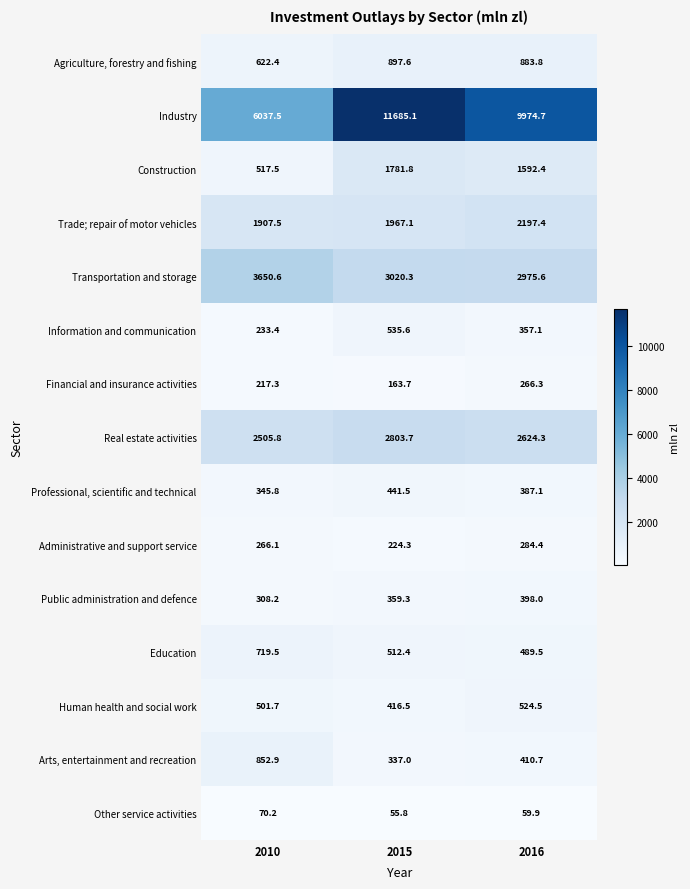

At which category is the sum across all series the highest?

2015